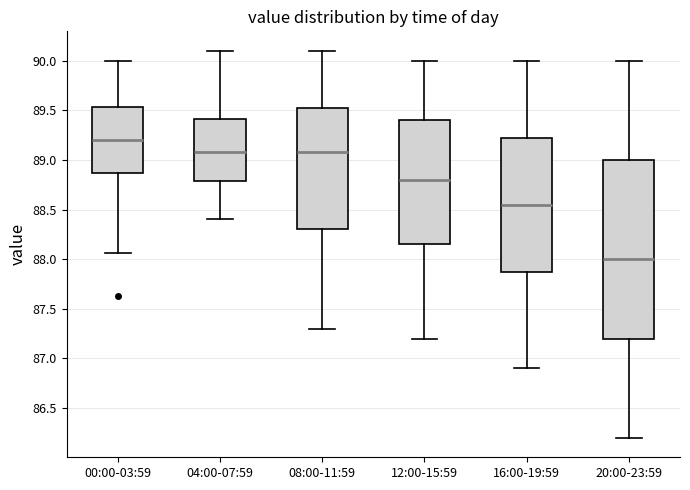

Where is the upper edge of the box for 16:00-19:59 on the y-axis? The values are not printed on the chart, so give them approximately, as read against the axis.

89.25